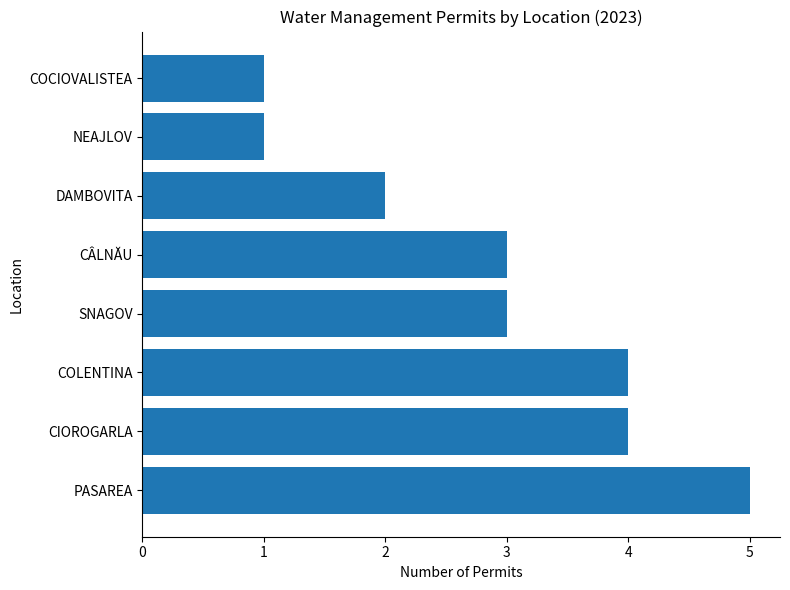

What is the difference between the maximum and minimum values?

4